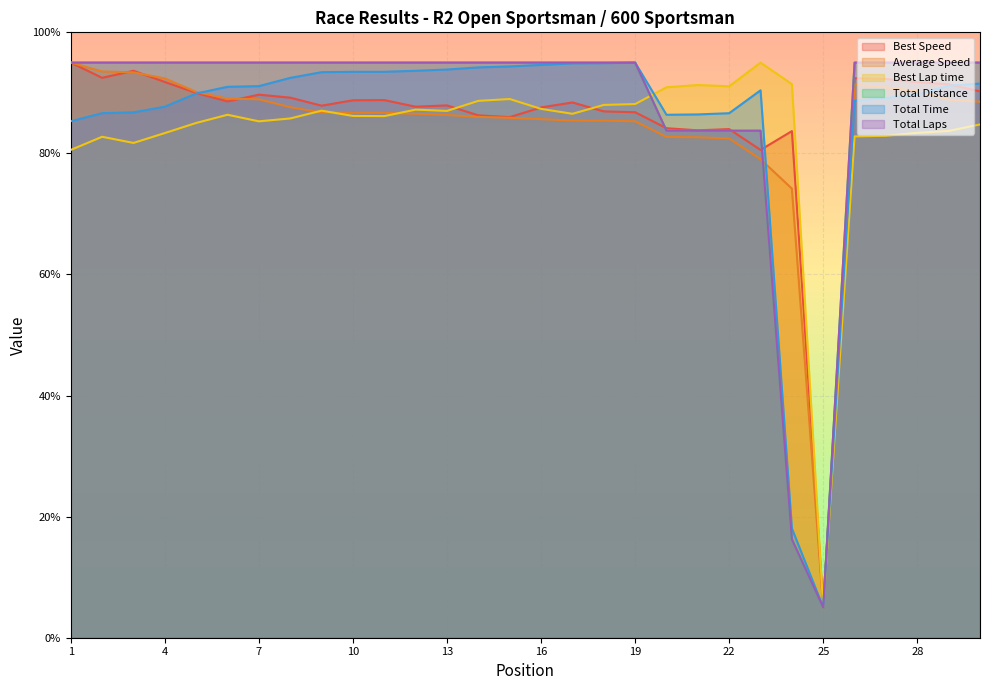

How many intersections are there between Total Distance and Best Lap time?

1